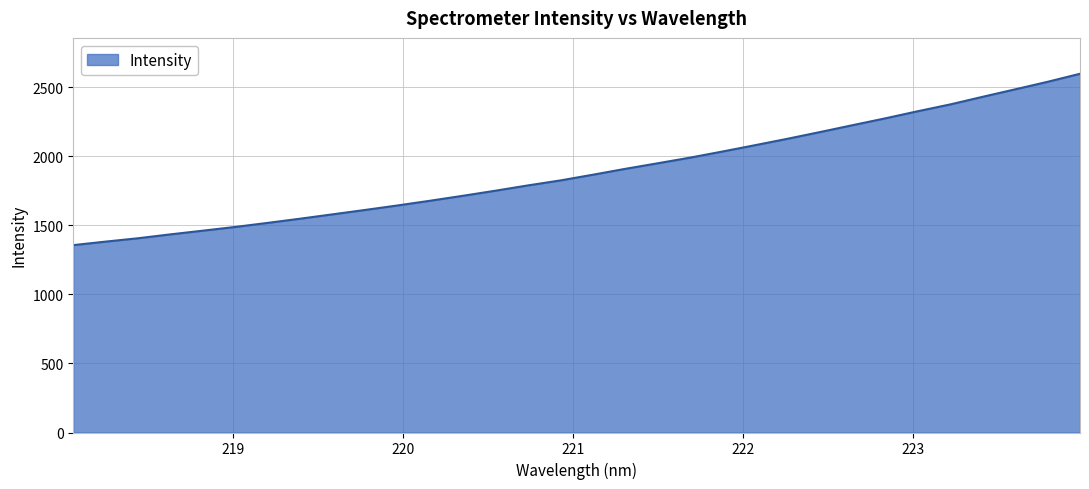

What is the difference between the maximum and minimum values?

1240.8